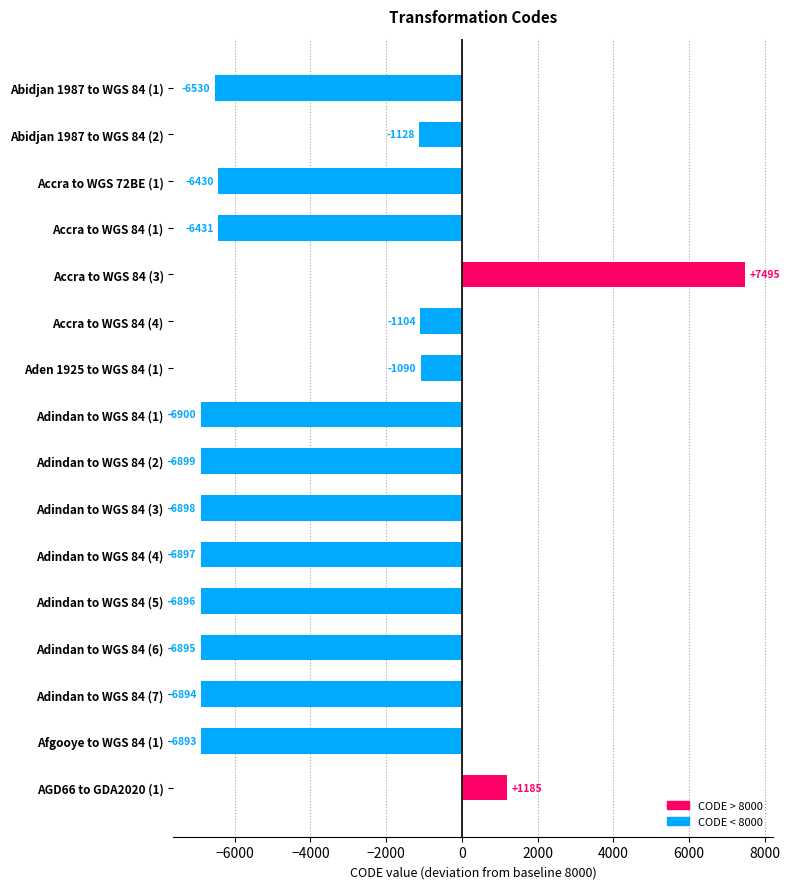

What is the change in value from Accra to WGS 84 (3) to Adindan to WGS 84 (3)?

-14393